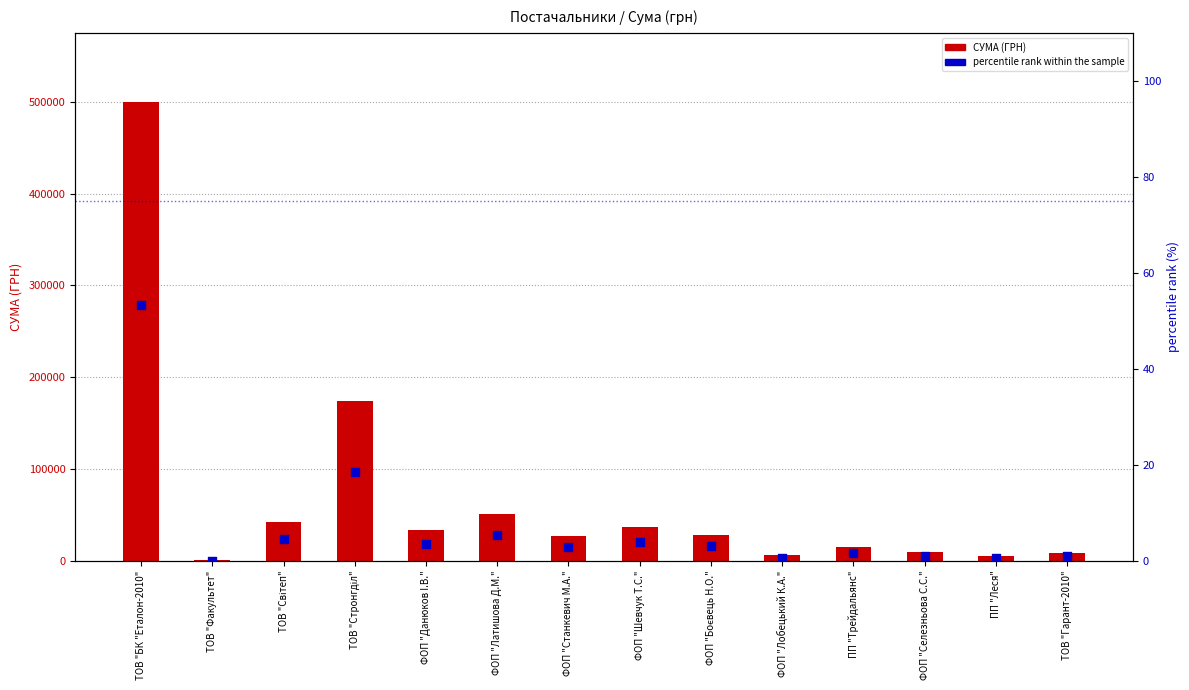

Which series has the largest total across all categories?

СУМА (ГРН)